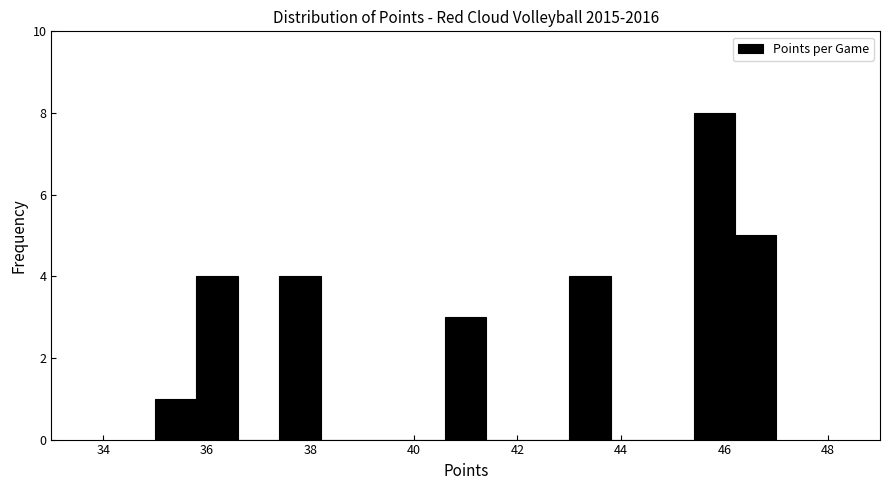

Reading left to right, transcribe this chart: for each bar, give the range it covers on the x-axis and its height. The values are not printed on the chart, so give them approximately, as read against the axis.

35.0 to 35.8: 1
35.8 to 36.6: 4
36.6 to 37.4: 0
37.4 to 38.2: 4
38.2 to 39.0: 0
39.0 to 39.8: 0
39.8 to 40.6: 0
40.6 to 41.4: 3
41.4 to 42.2: 0
42.2 to 43.0: 0
43.0 to 43.8: 4
43.8 to 44.6: 0
44.6 to 45.4: 0
45.4 to 46.2: 8
46.2 to 47.0: 5